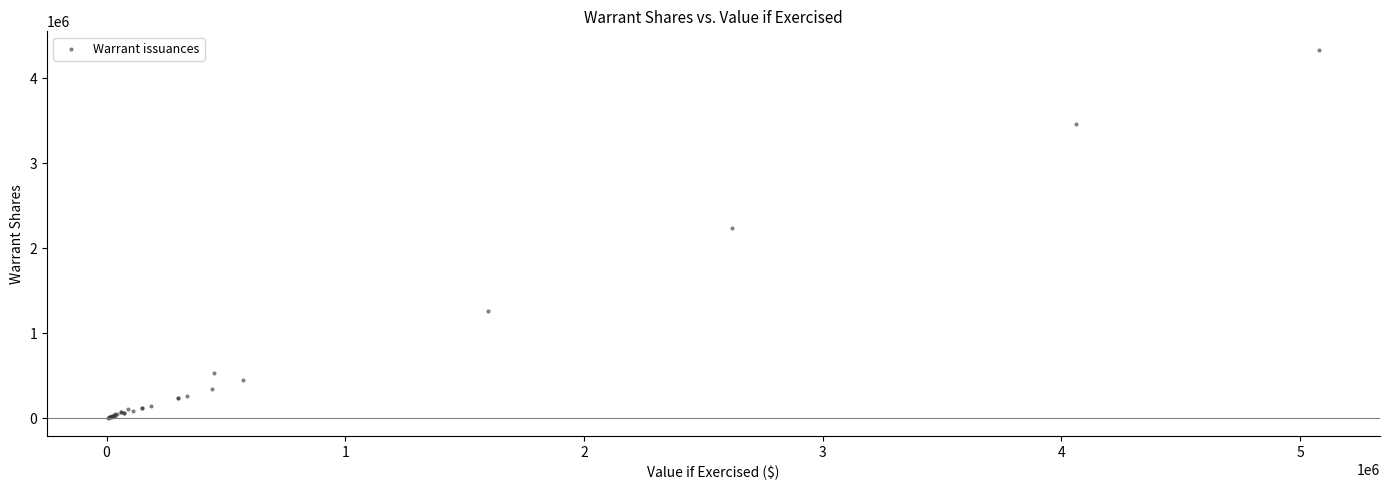

What Y value in the scatter plot is closest to 2171530?

2239173